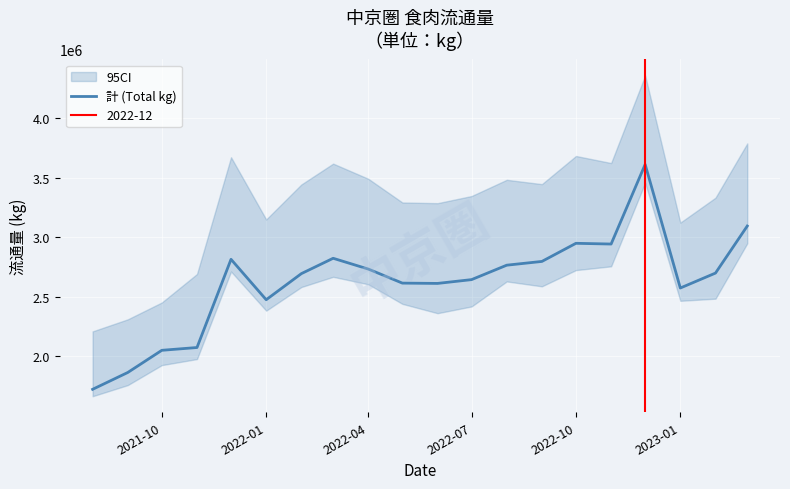

What is the sum of all values?

52571524